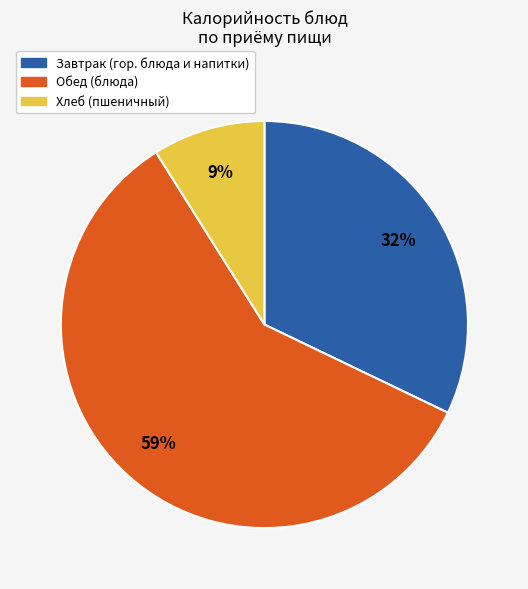

Which category accounts for the majority?

Обед (блюда)